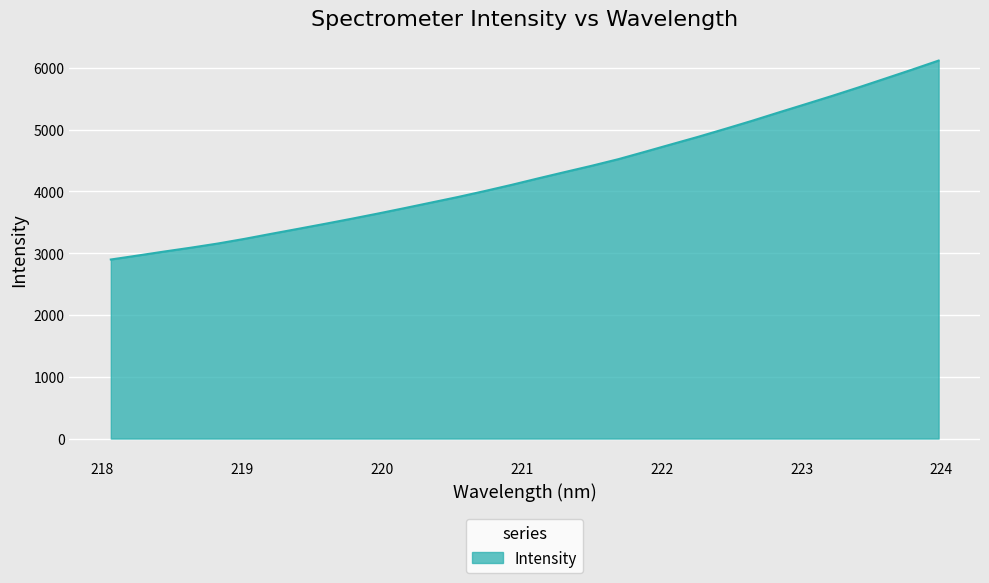

What is the minimum value shown in the chart?

2897.8